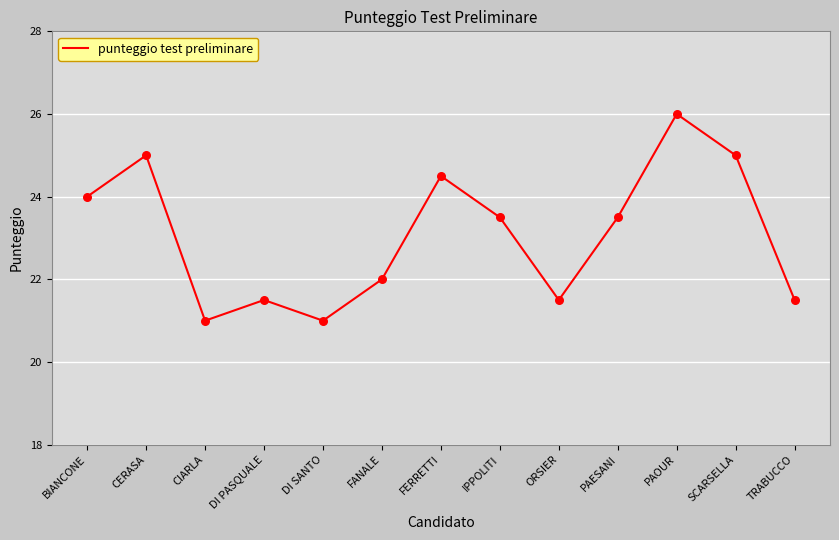

What is the ratio of the value at CIARLA to the value at PAOUR?

0.8